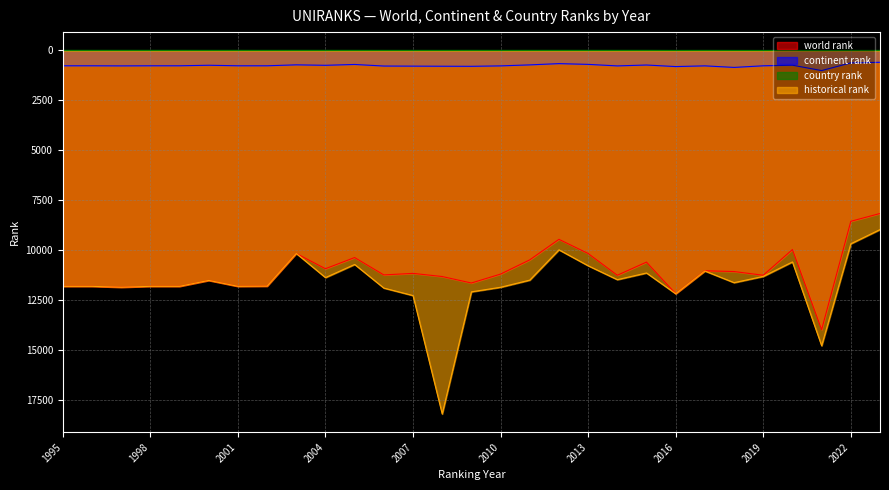

What is the difference between the second highest and minimum values in the historical rank series?

5818